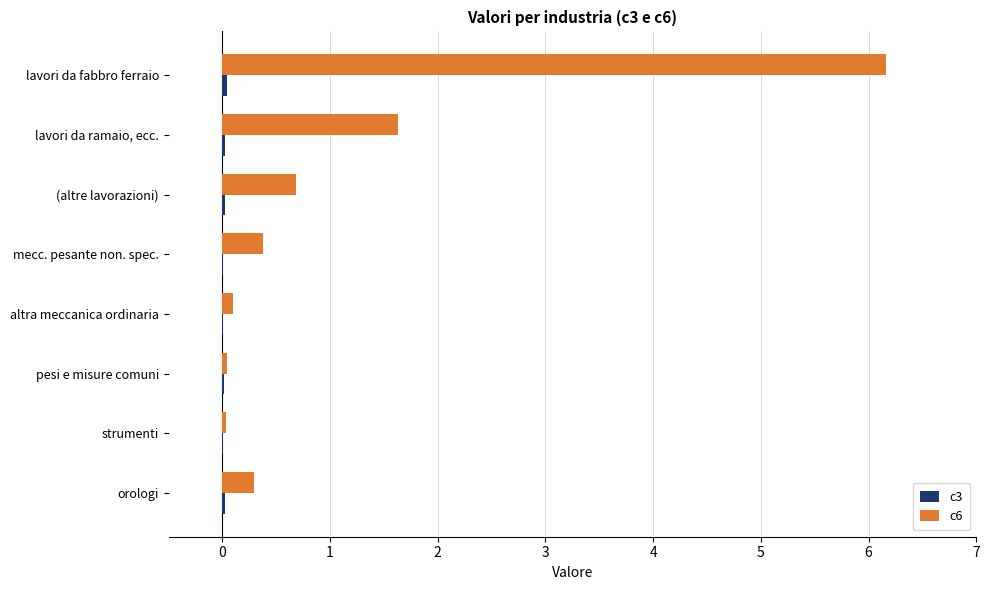

How many distinct data groups are displayed?

2